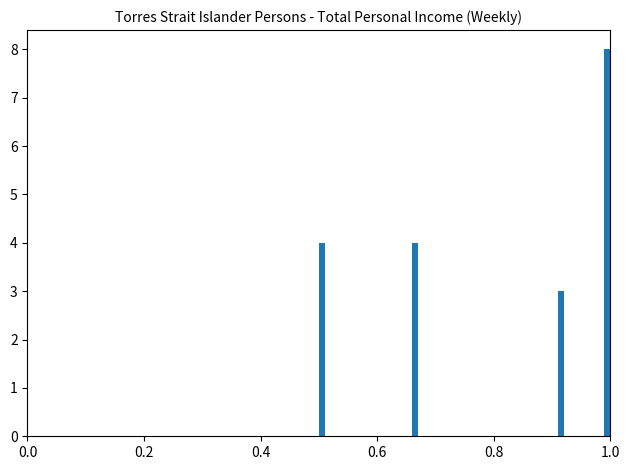

Around what value on the x-axis is the tallest bar? Give the approximate position of its centre, as read against the axis.

1.00